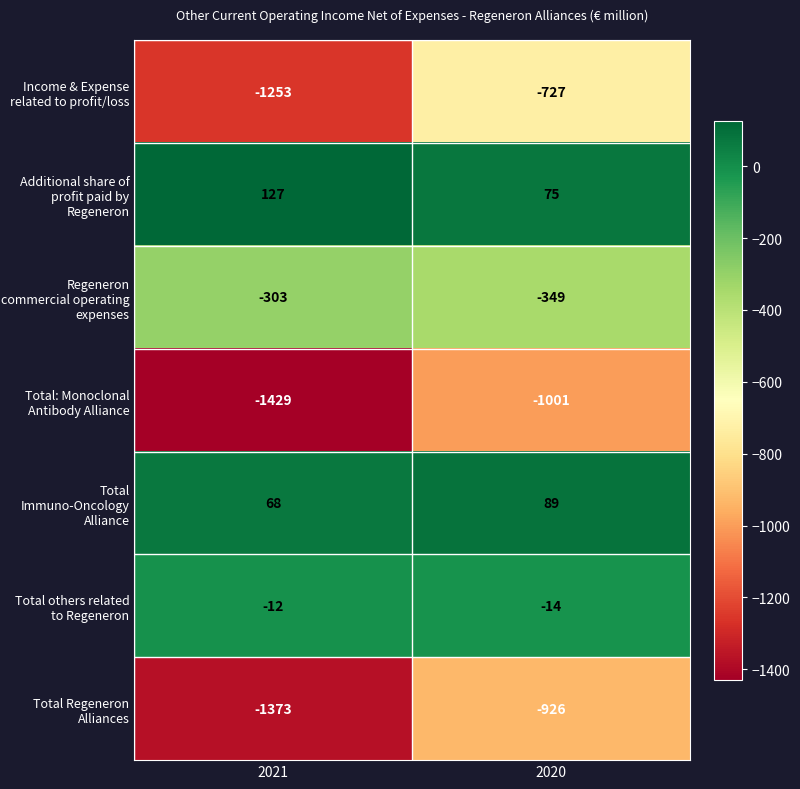

Rank the series by their maximum value, from highest to lowest.

Additional share of profit paid by Regeneron, Total Immuno-Oncology Alliance, Total others related to Regeneron, Regeneron commercial operating expenses, Income & Expense related to profit/loss, Total Regeneron Alliances, Total: Monoclonal Antibody Alliance